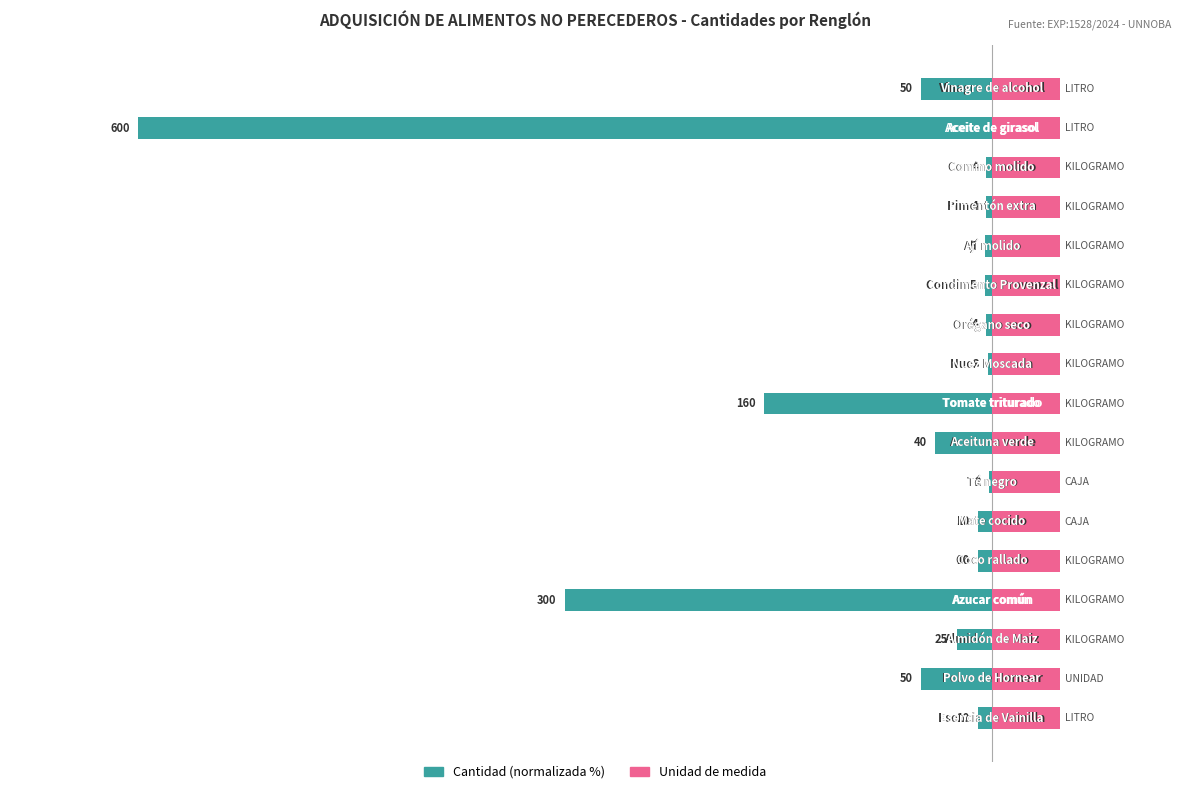

True or false: Unidad de medida has a value of 0.8 at 15.

False